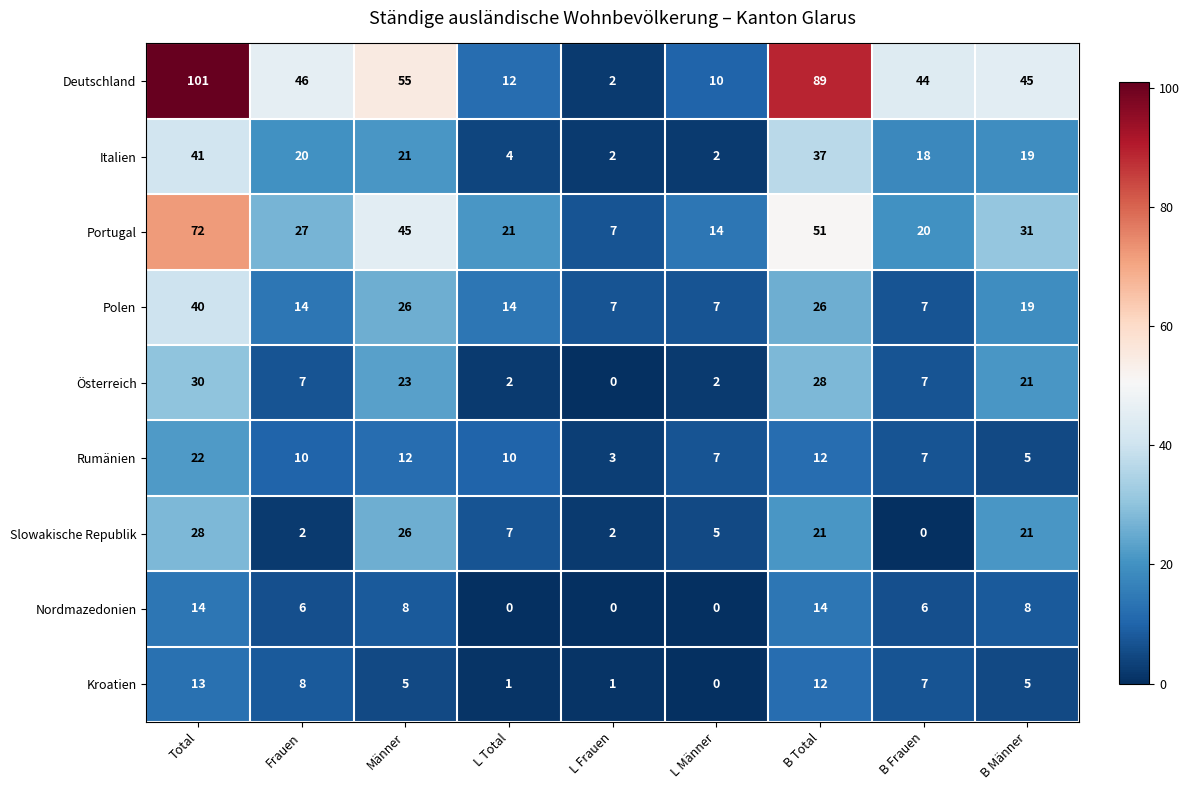

Which category has the lowest value in the Rumänien series?

L Frauen